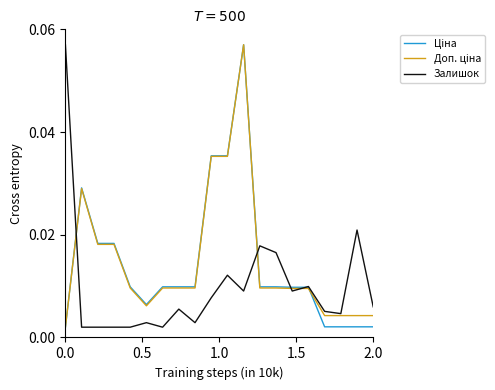

How many lines are shown in the chart?

3